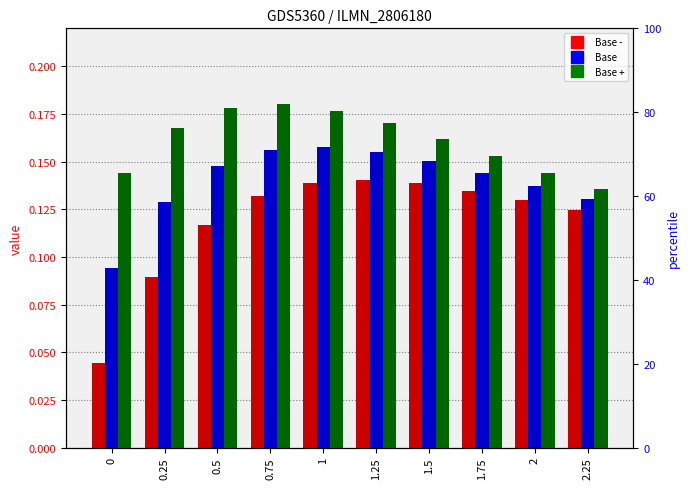

How many groups of bars are there?

10